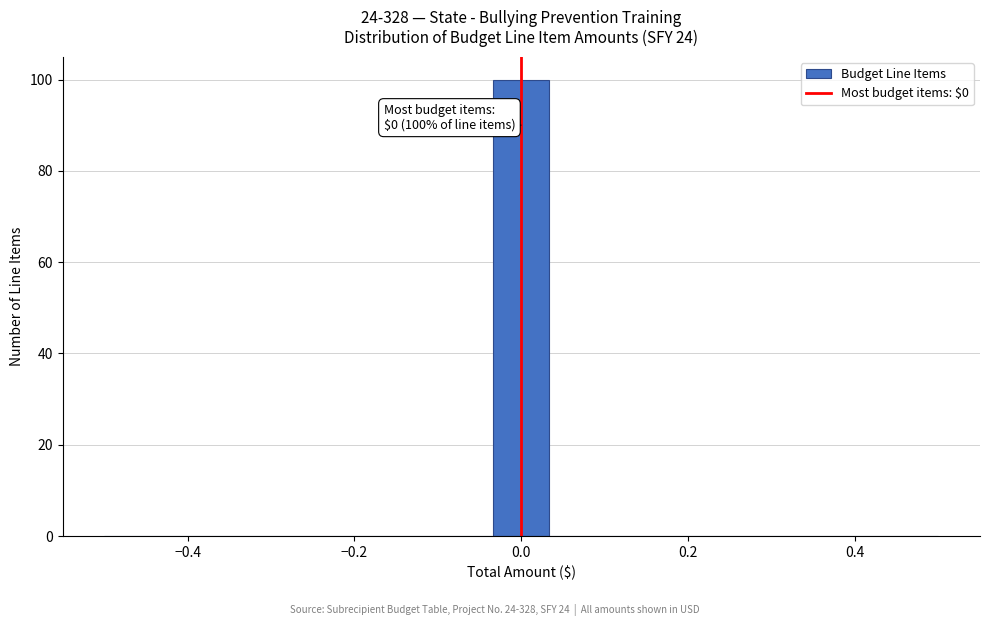

Around what value on the x-axis is the tallest bar? Give the approximate position of its centre, as read against the axis.

0.00